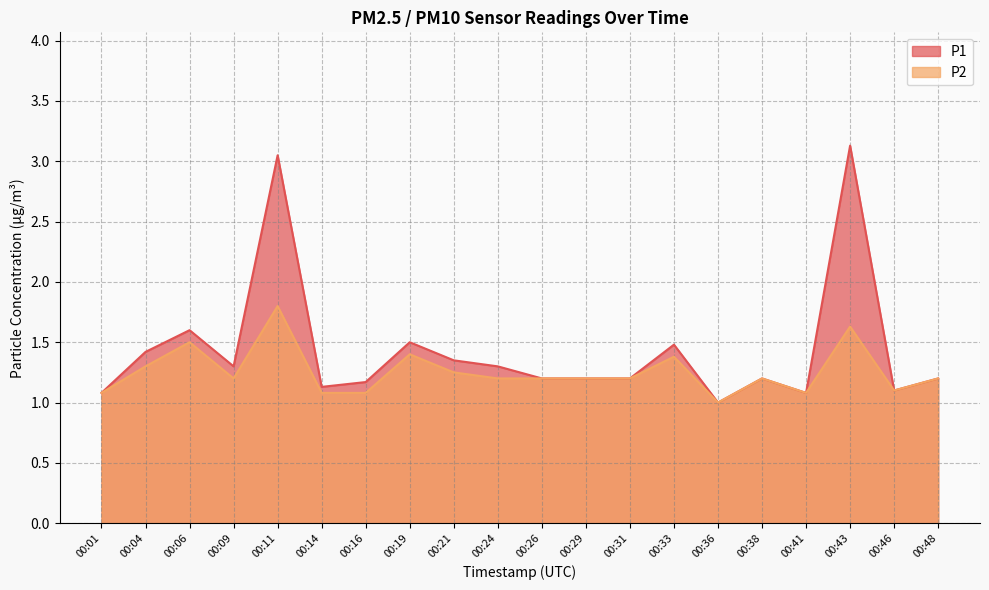

The value of P1 at 00:06 is 1.6. True or false?

True